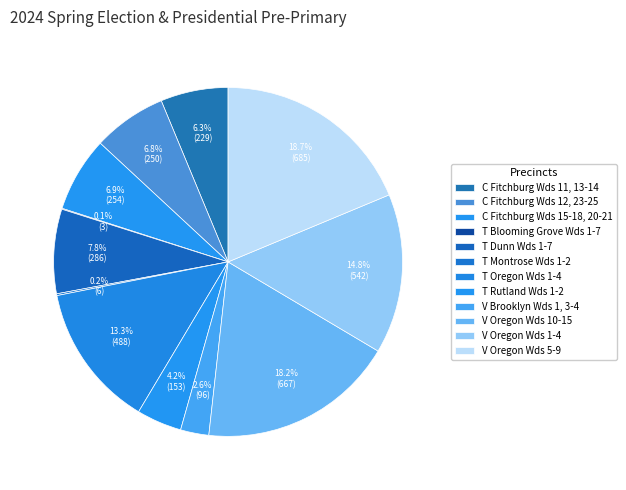

To the nearest percent, what is the average slice percentage?

8%